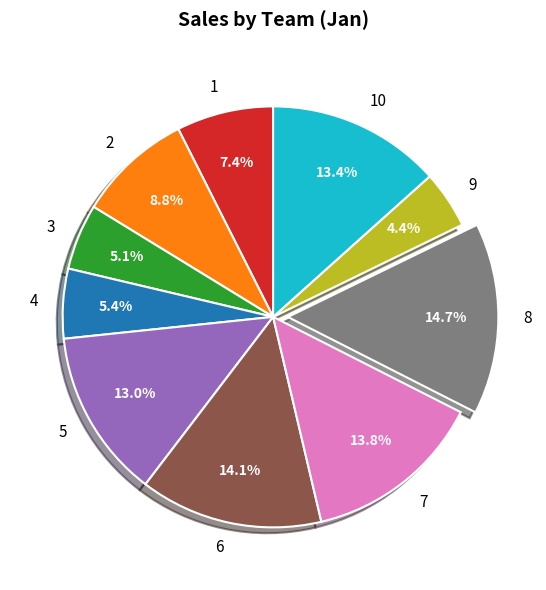

What is the total percentage of 1 and 4?

12.8%